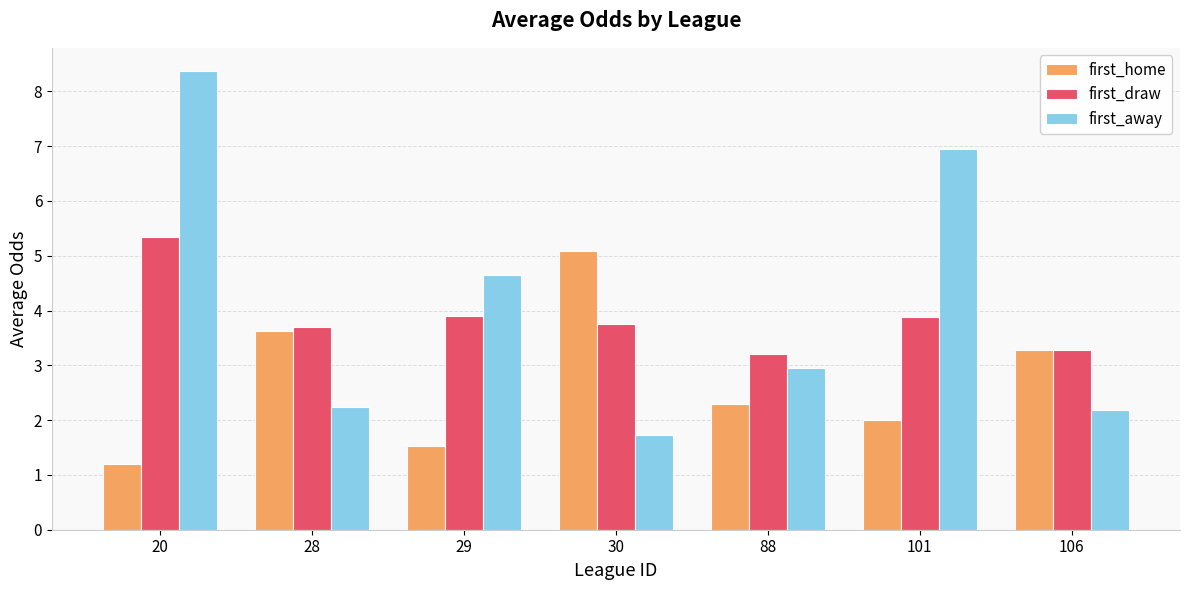

What is the maximum value for first_away?

8.4